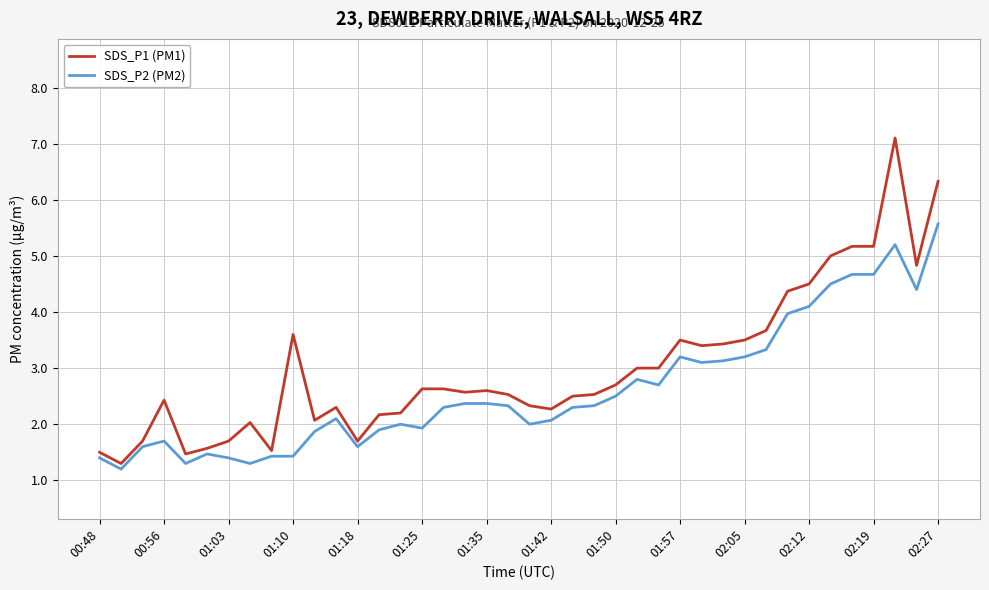

What is the minimum value for SDS_P2 (PM2)?

1.2